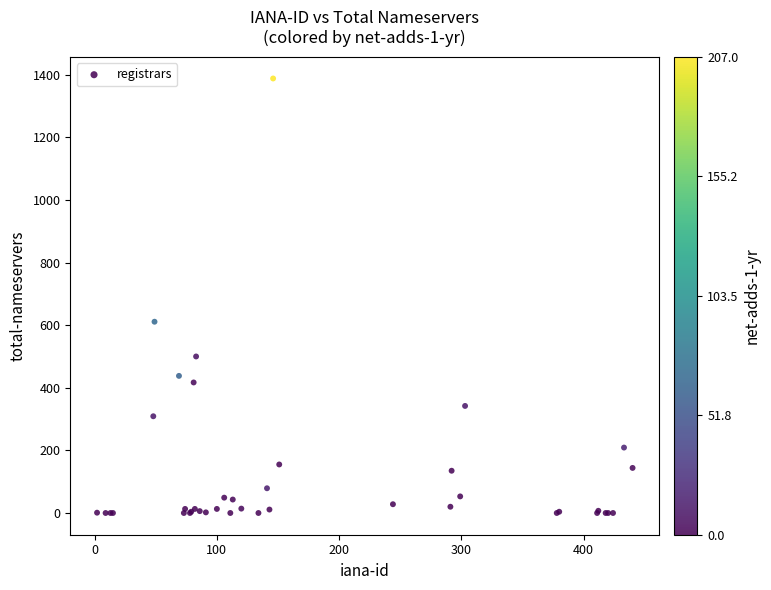

What Y value in the scatter plot is closest to 694?

611